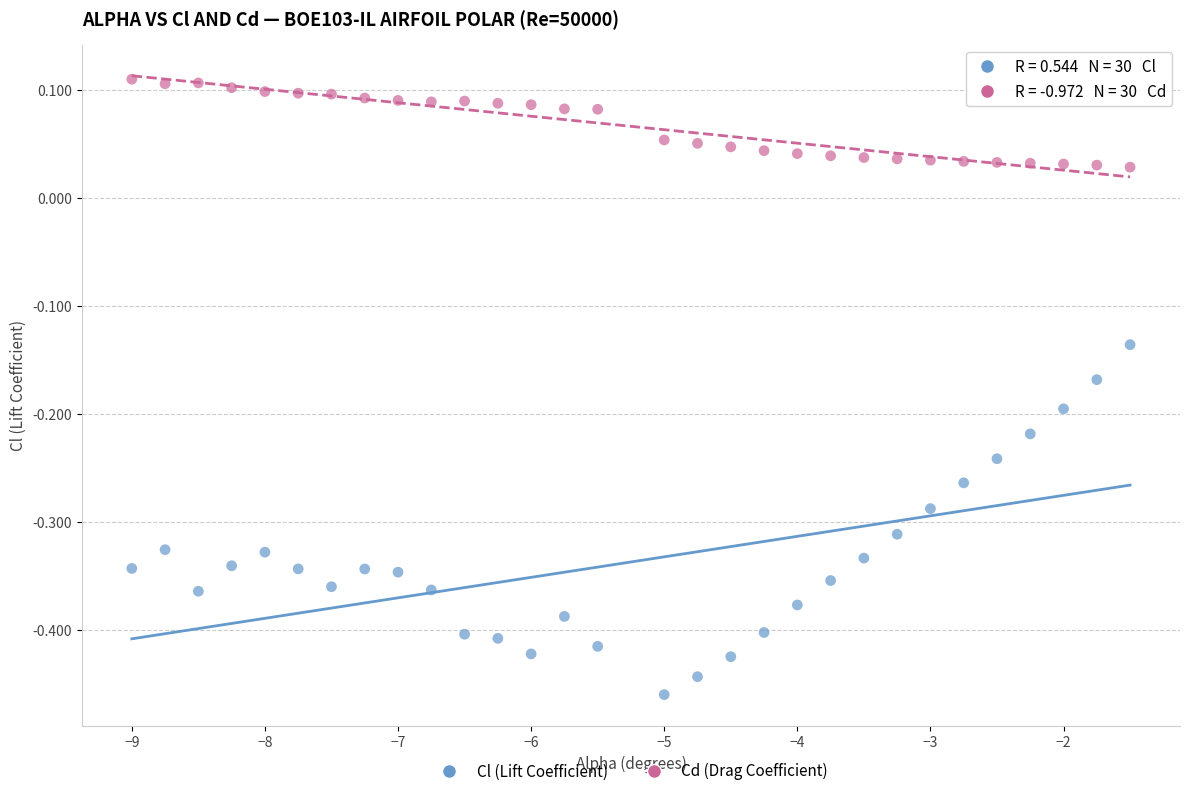

Which series has the largest Y range (max minus min)?

Cl (Lift Coefficient)